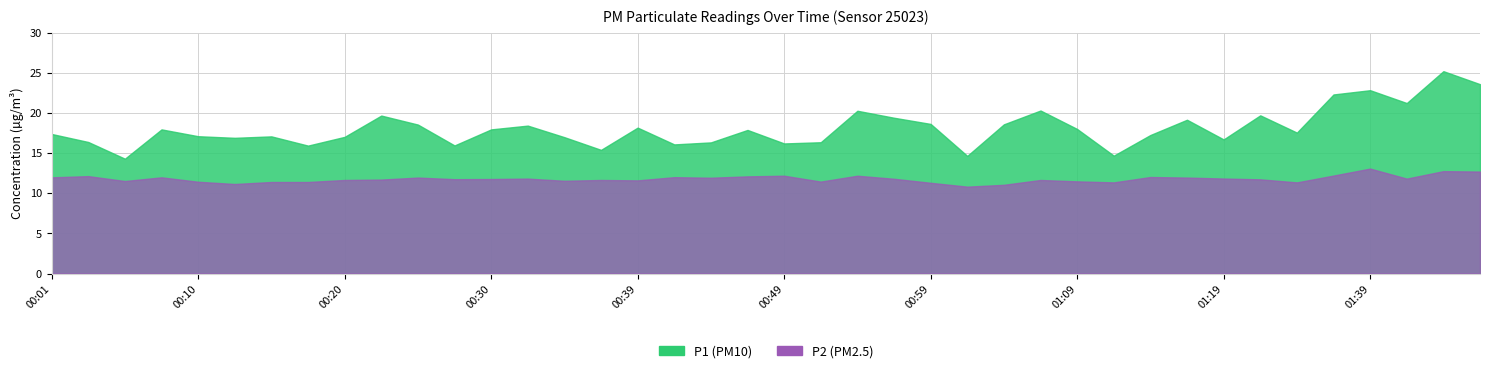

At how many categories does at least one series exceed 24?

1